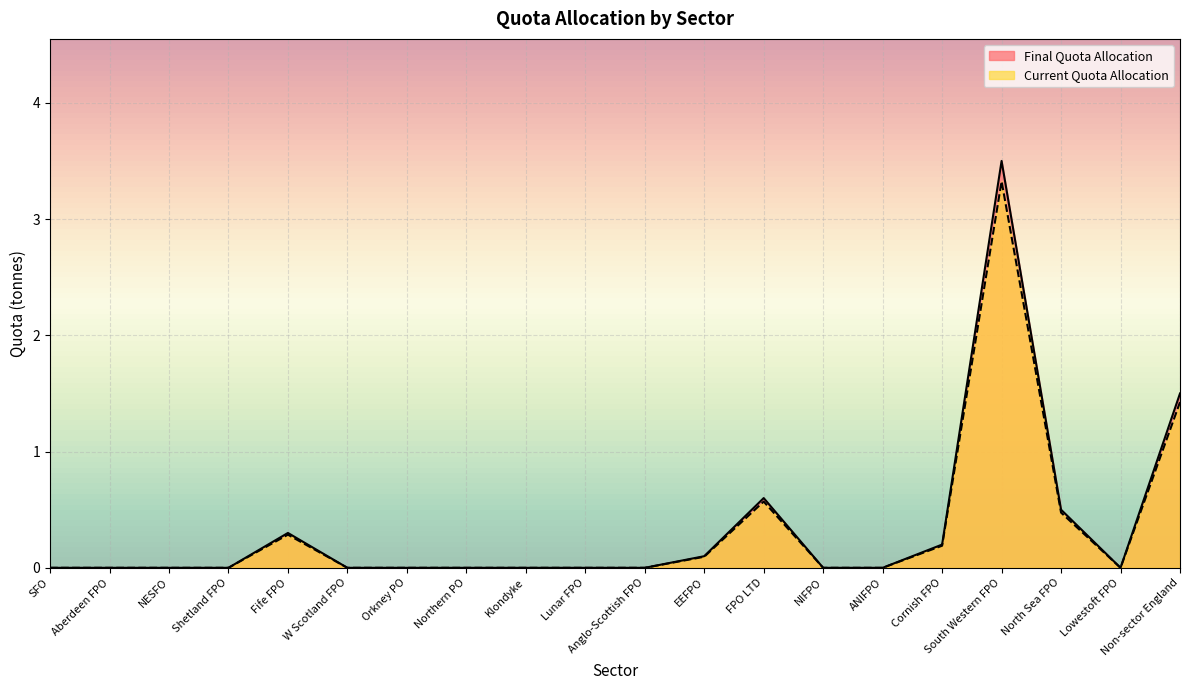

What is the label of the 2nd point from the left?

Aberdeen FPO